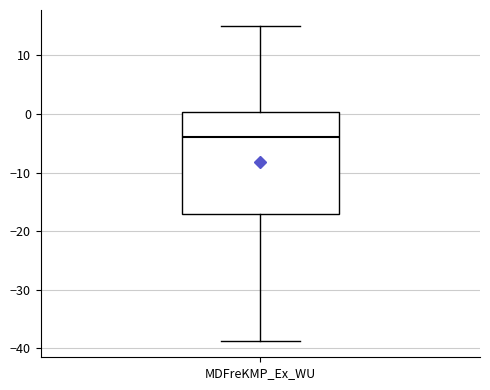

Where does the upper whisker of the box for MDFreKMP_Ex_WU end on the y-axis? The values are not printed on the chart, so give them approximately, as read against the axis.

15